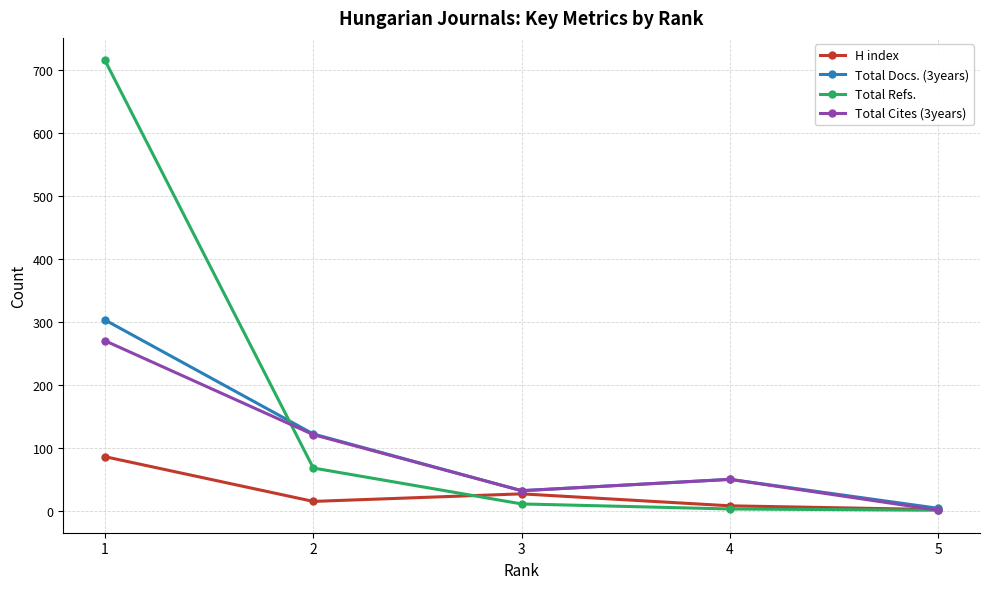

True or false: Total Refs. has more than 2 interior local peaks.

False